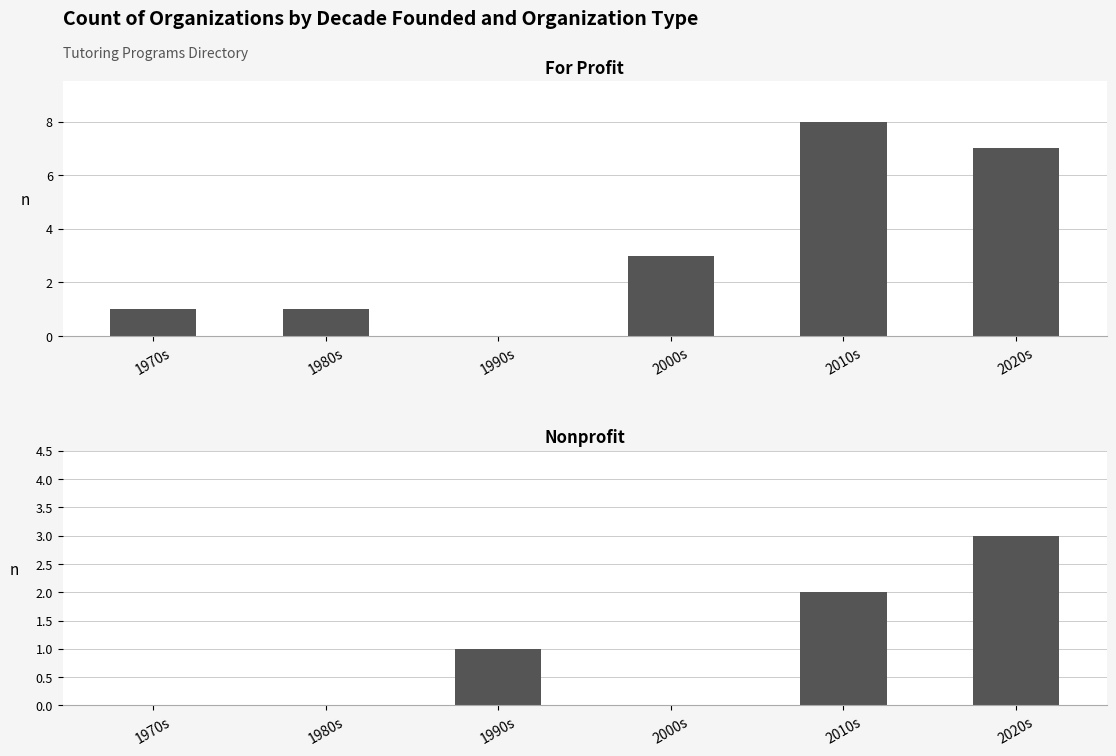

What is the label of the 3rd bar from the left?

1990s